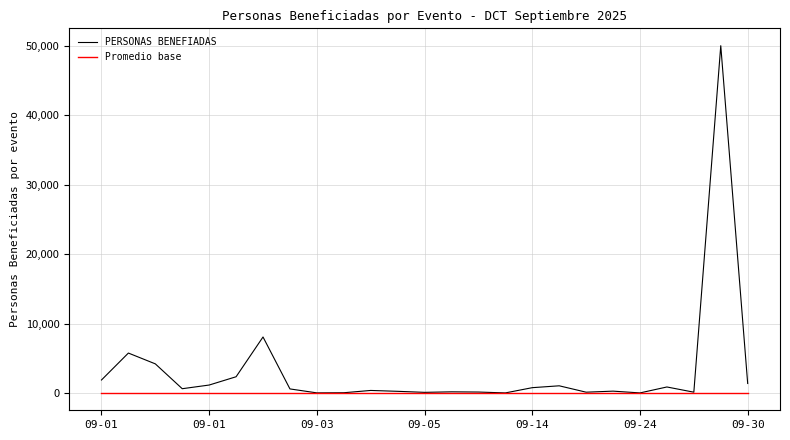

Rank the series by their average value, from lowest to highest.

Promedio base, PERSONAS BENEFIADAS